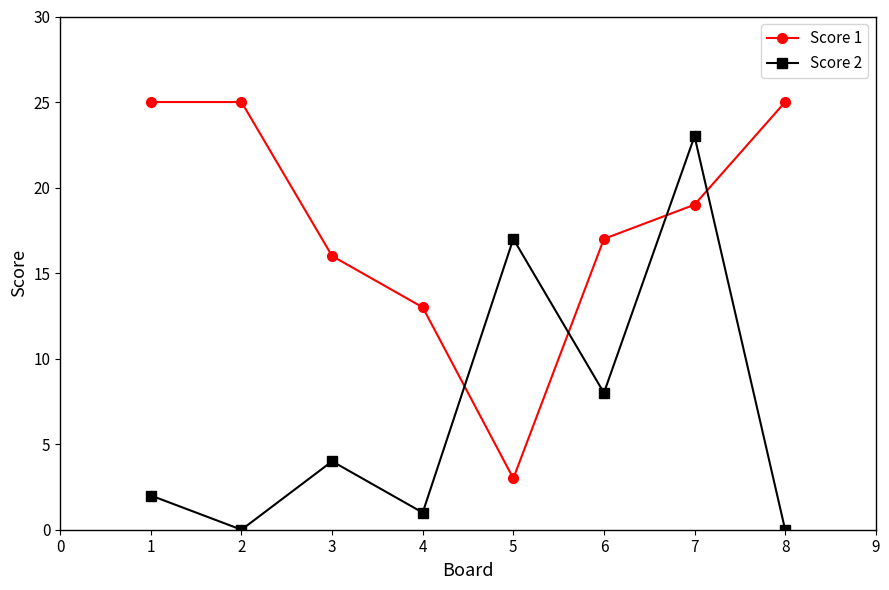

Which series has the largest total across all categories?

Score 1